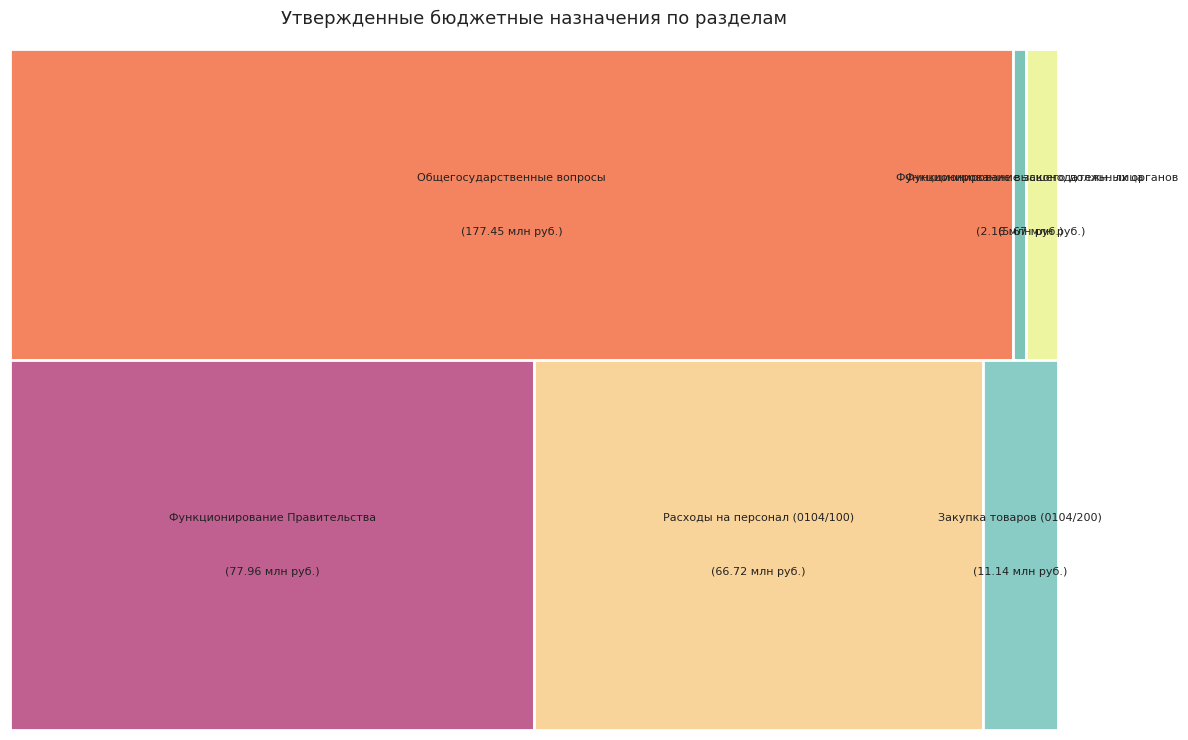

What is the largest slice in the pie chart?

Общегосударственные вопросы